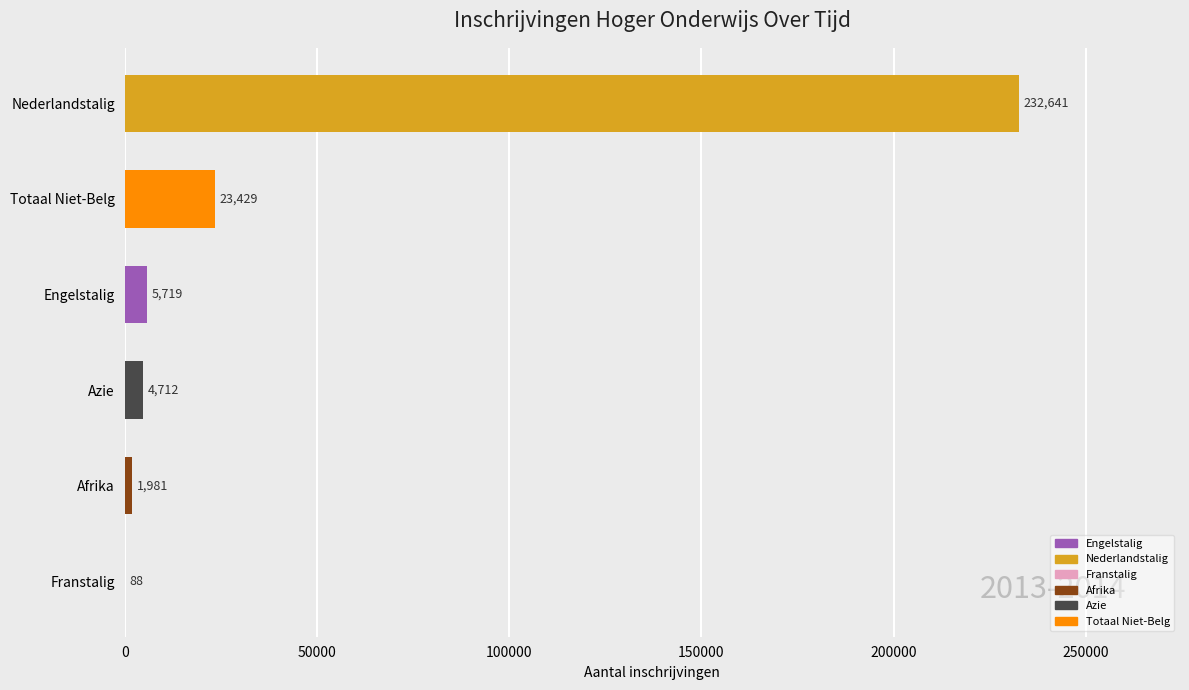

Reading top to bottom, what are all the values shown in this chart?

Nederlandstalig=232641	Totaal Niet-Belg=23429	Engelstalig=5719	Azie=4712	Afrika=1981	Franstalig=88